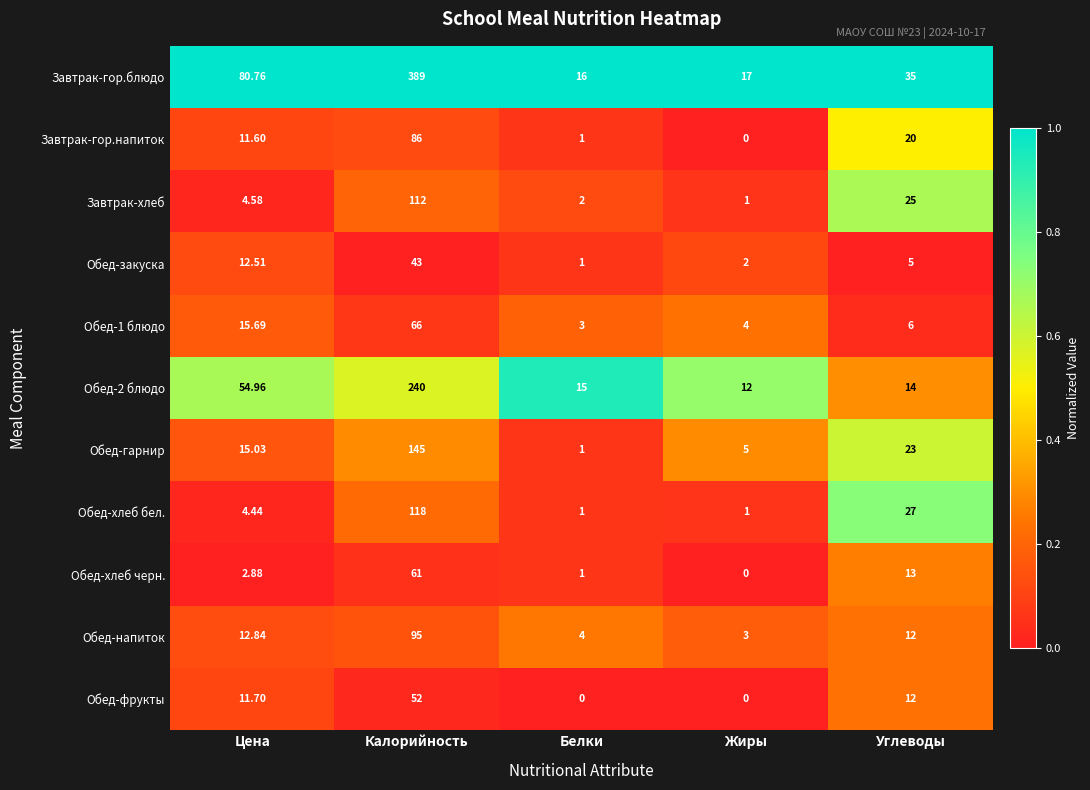

How many series are shown in this chart?

11